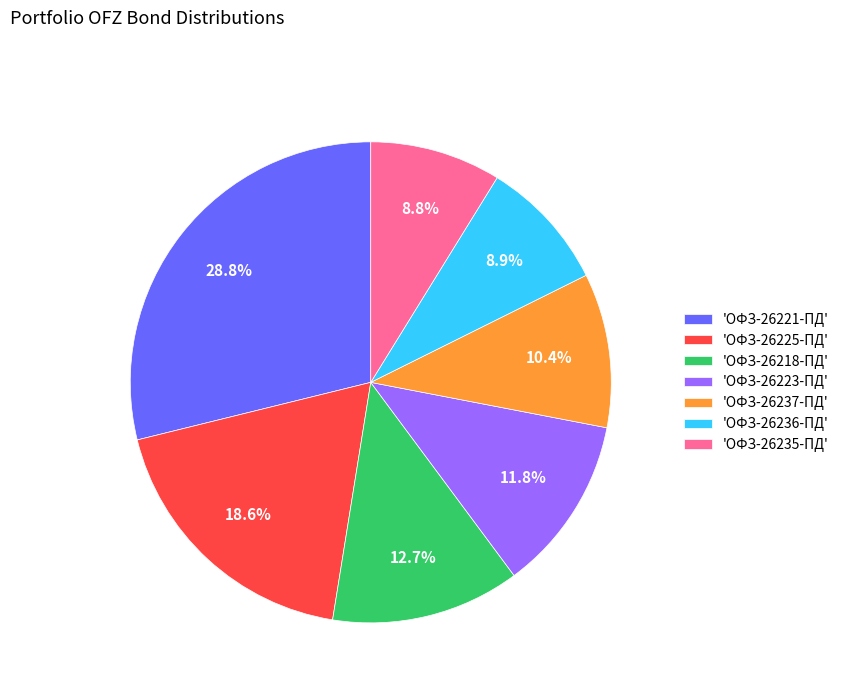

What is the largest slice in the pie chart?

'ОФЗ-26221-ПД'